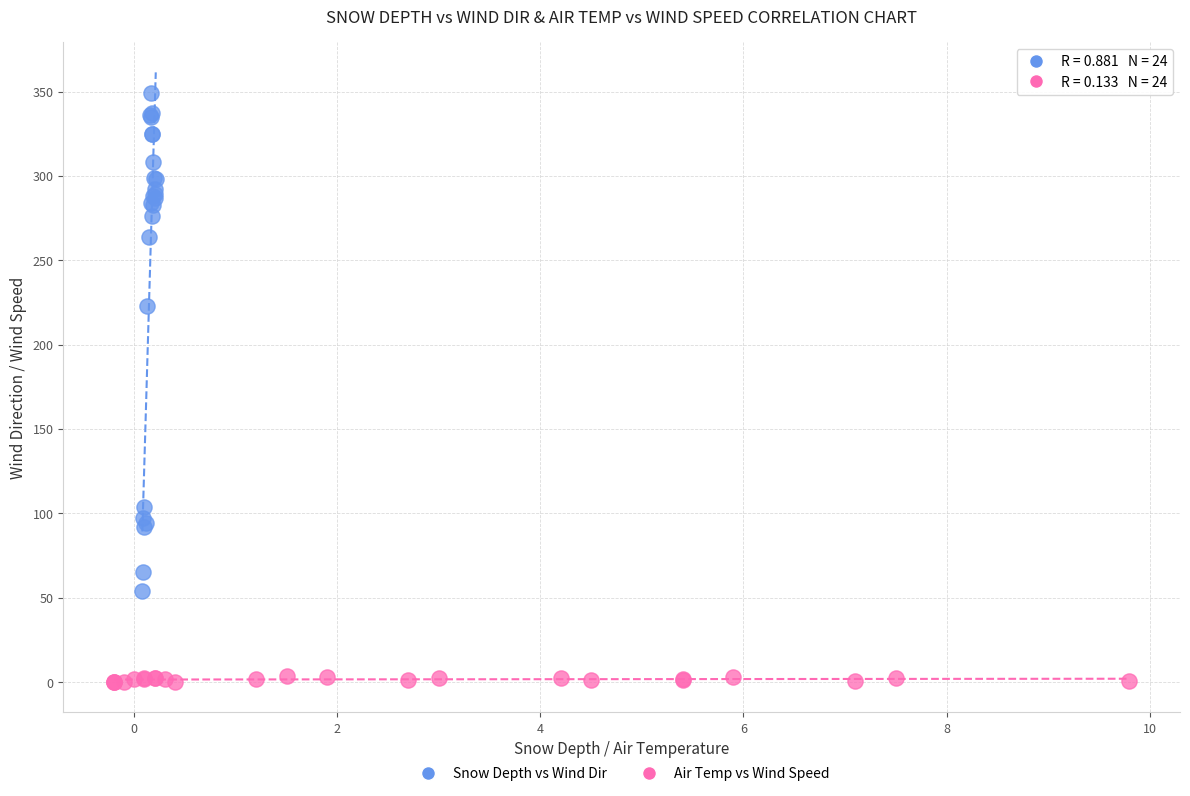

What are all the series names shown in the legend?

Snow Depth vs Wind Dir, Air Temp vs Wind Speed